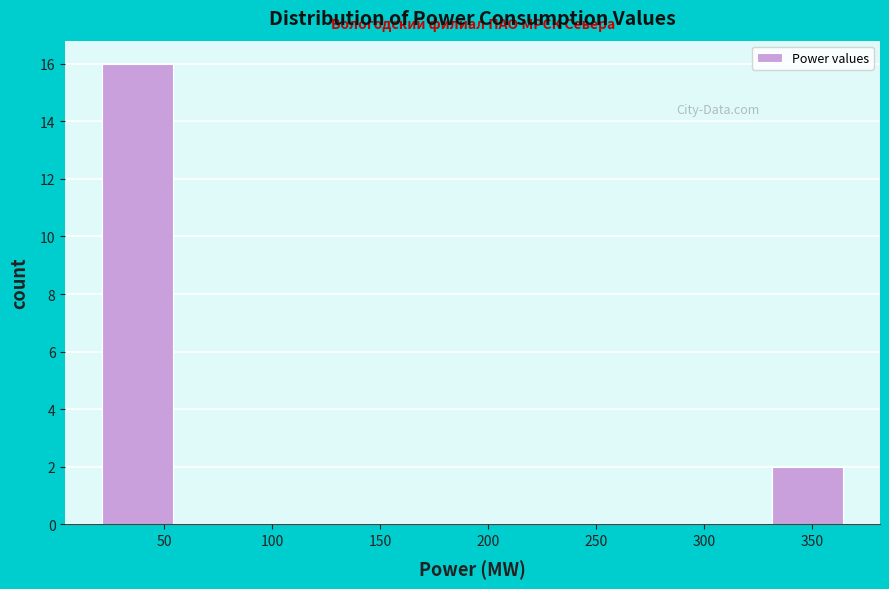

Which range on the x-axis has the tallest bar?

20 to 55